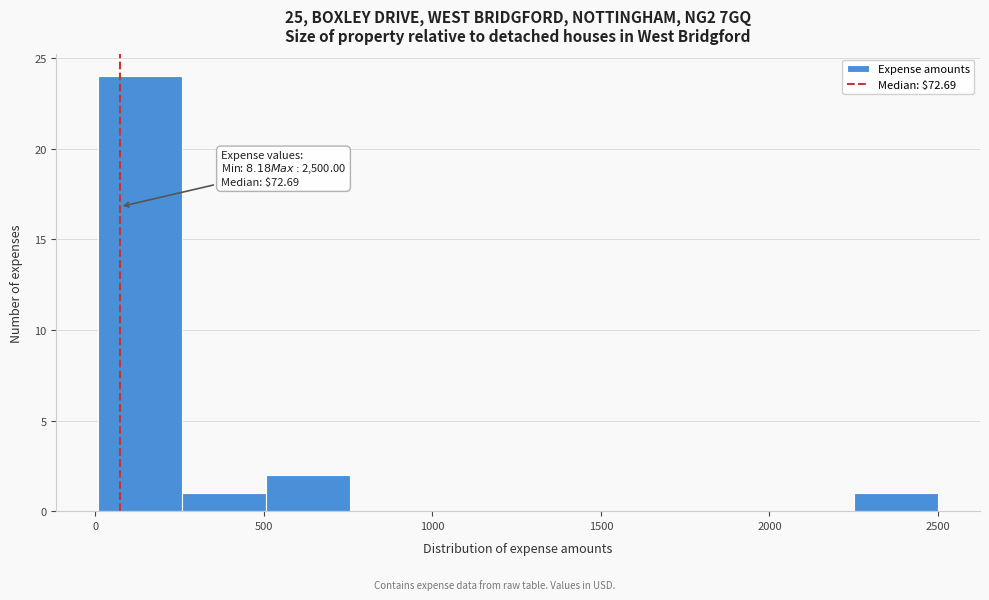

Over which range of the x-axis is the bar tallest?

0 to 250